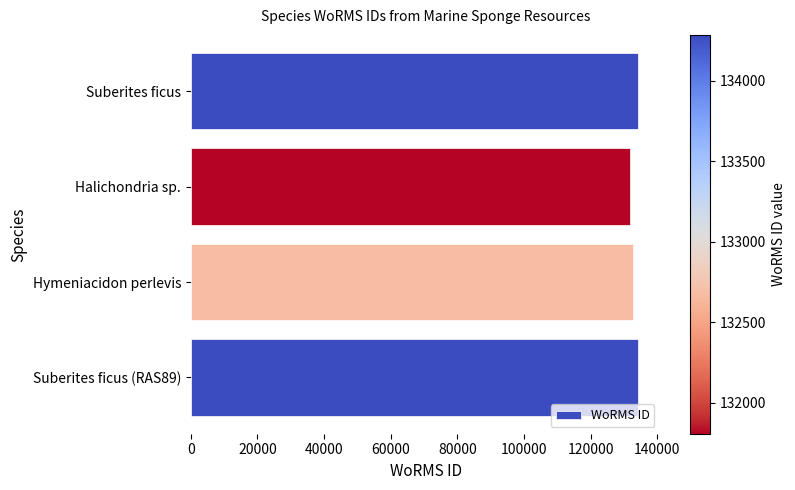

What is the sum of all values?

533040